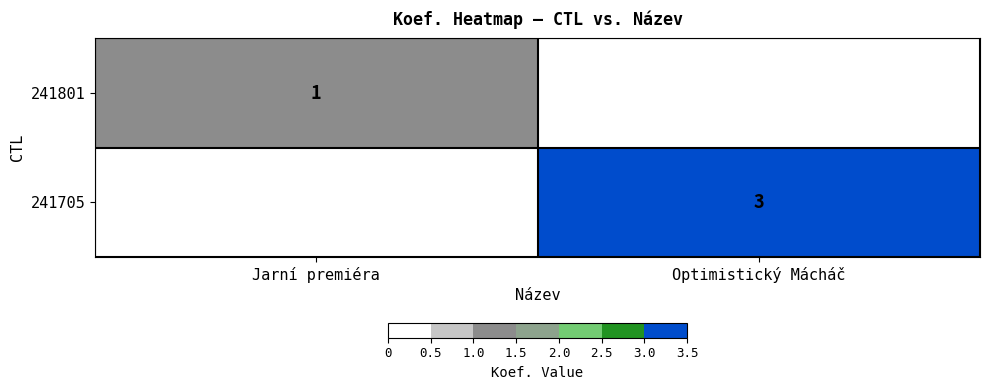

Is it true that 241801 equals 1 at Jarní premiéra?

True